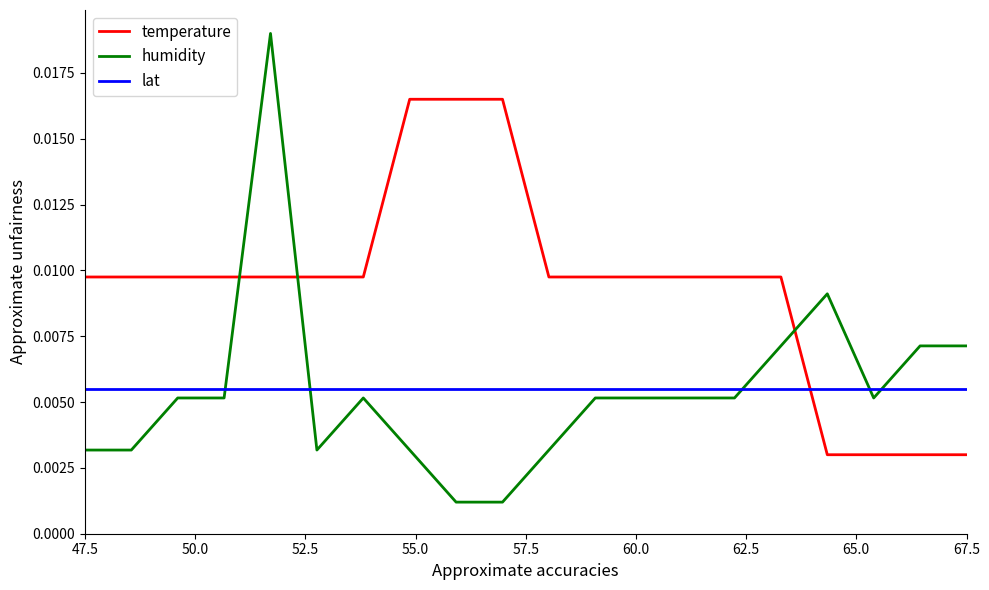

Which series has the widest spread of values?

humidity